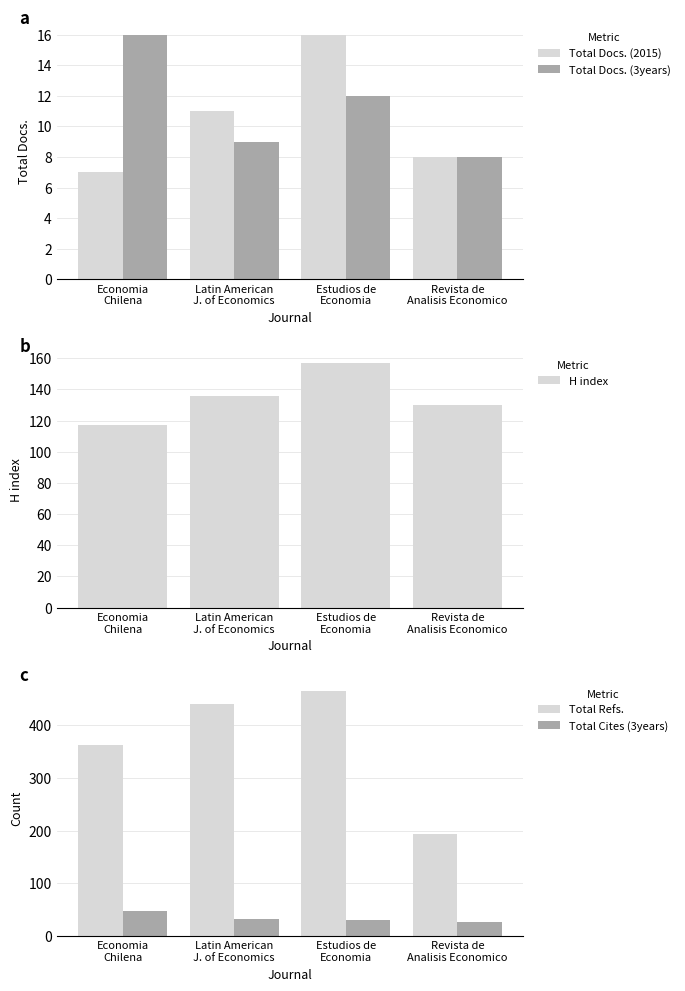

Is it true that H index equals 157 at Estudios de
Economia?

True